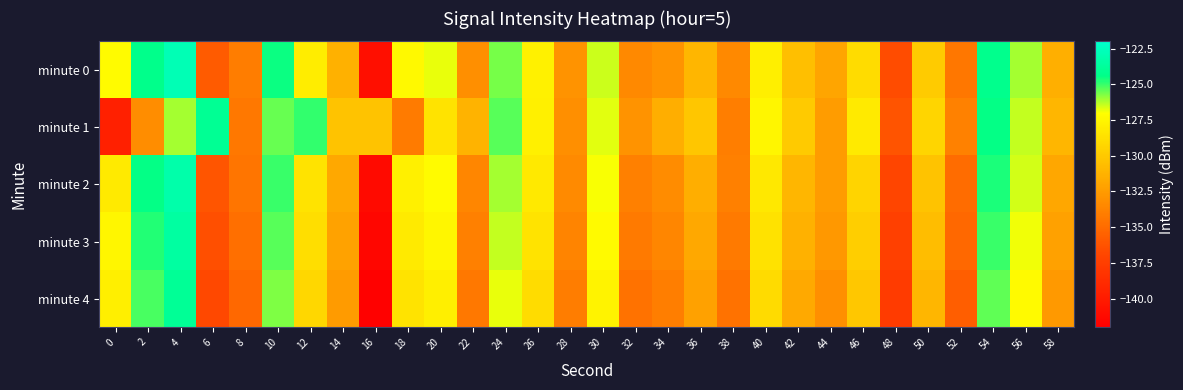

At which category does the chart reach its minimum across all series?

16